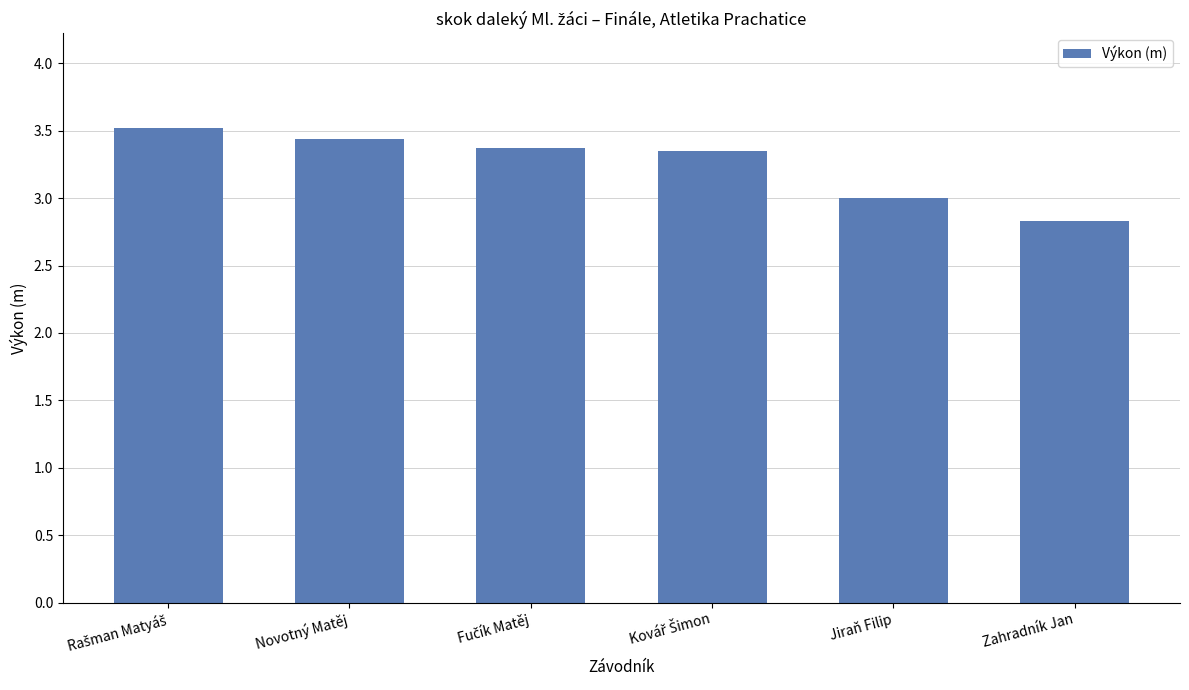

What is the smallest value displayed?

2.8